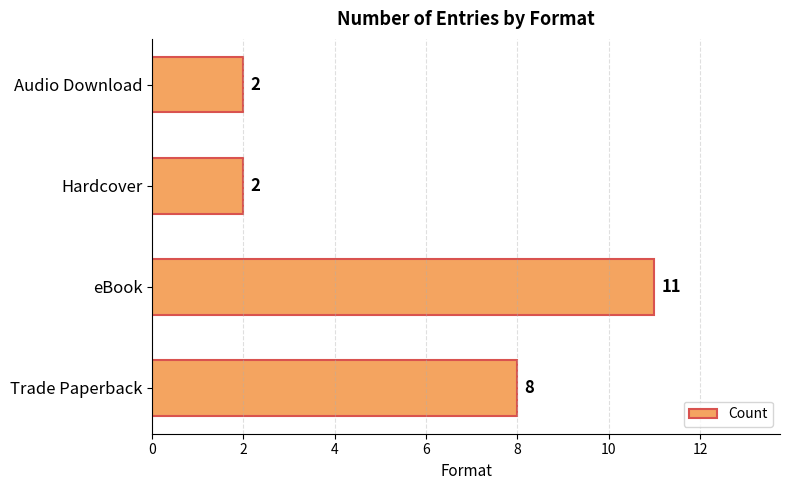

Which label corresponds to the largest value in the chart?

eBook